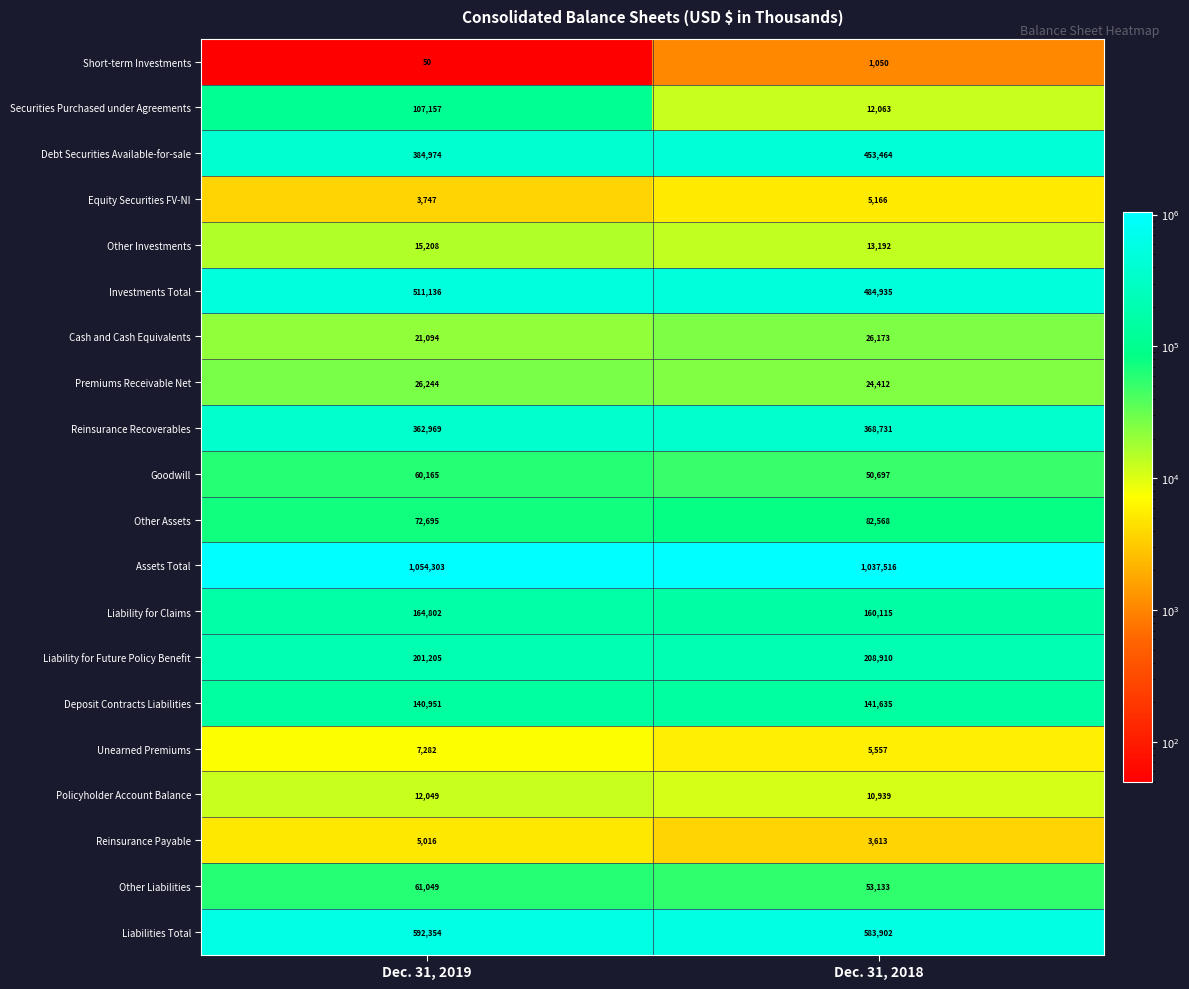

What is the spread (max minus min) of values at Dec. 31, 2018?

1036466